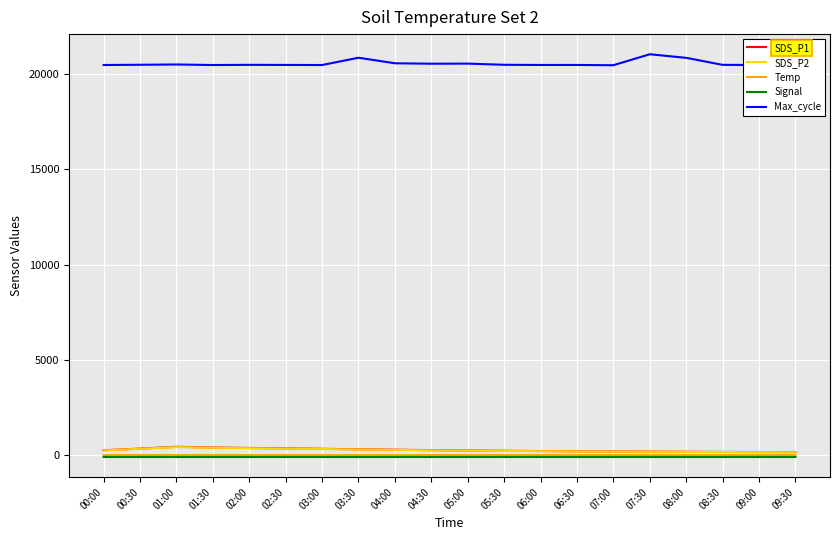

The Signal series shows -84.0 at 08:00. True or false?

True